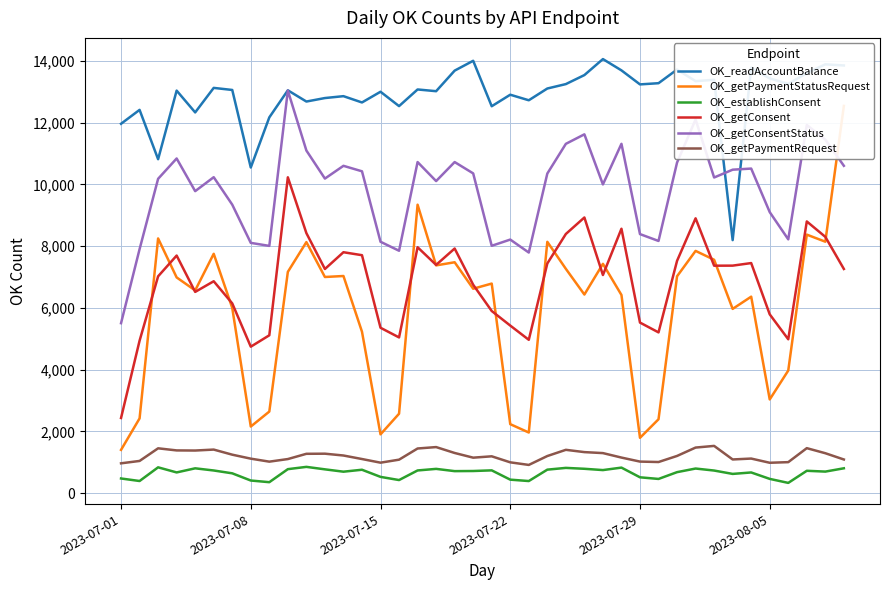

True or false: OK_readAccountBalance and OK_establishConsent intersect in this chart.

False